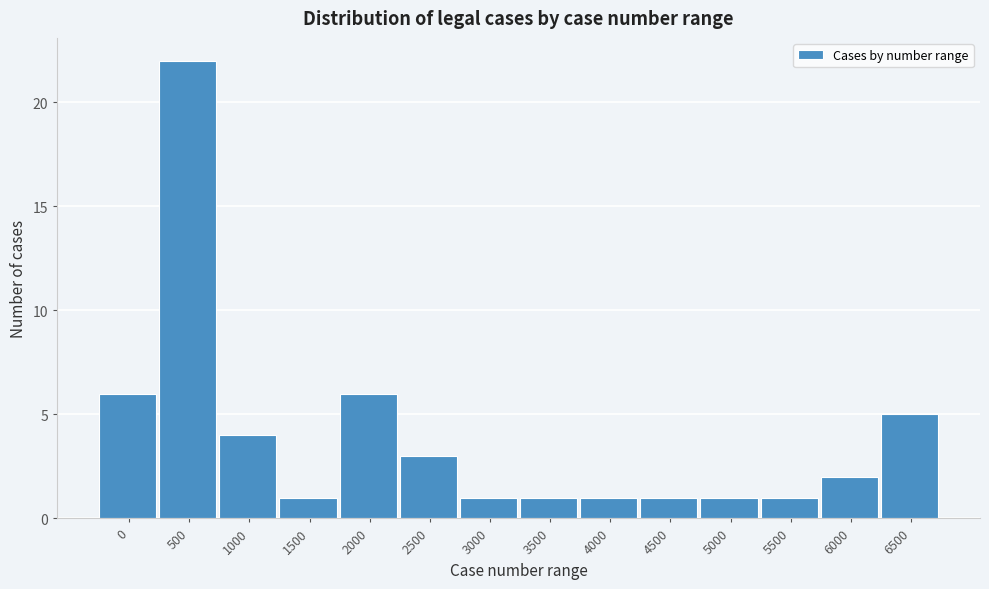

Reading right to left, transcribe all the data shown in this chart.

5	2	1	1	1	1	1	1	3	6	1	4	22	6